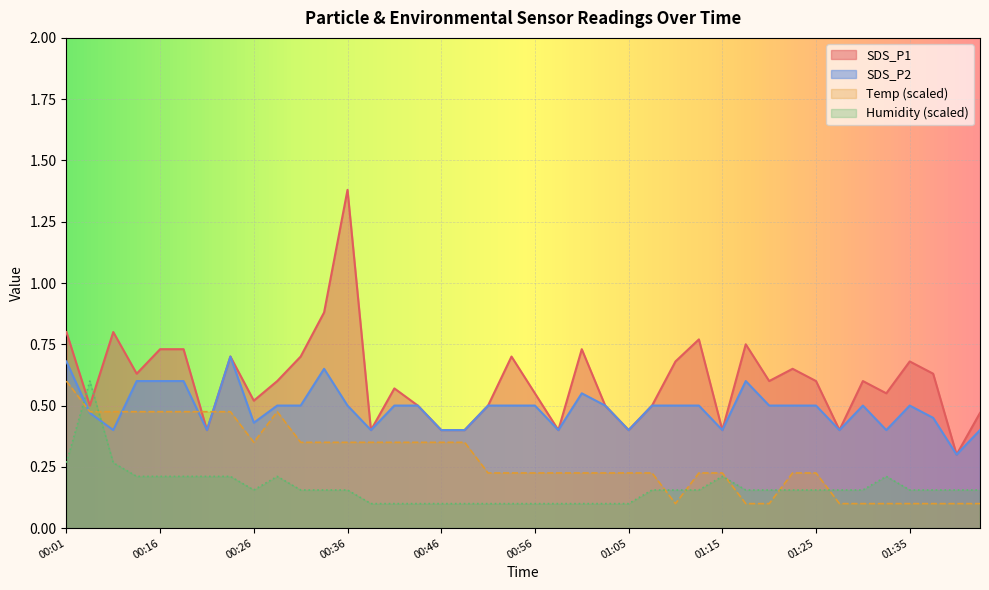

What are all the series names shown in the legend?

SDS_P1, SDS_P2, Temp (scaled), Humidity (scaled)